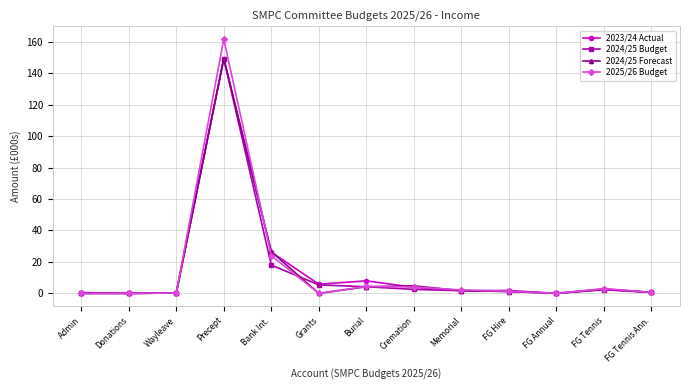

At which label does 2023/24 Actual reach its peak?

Precept